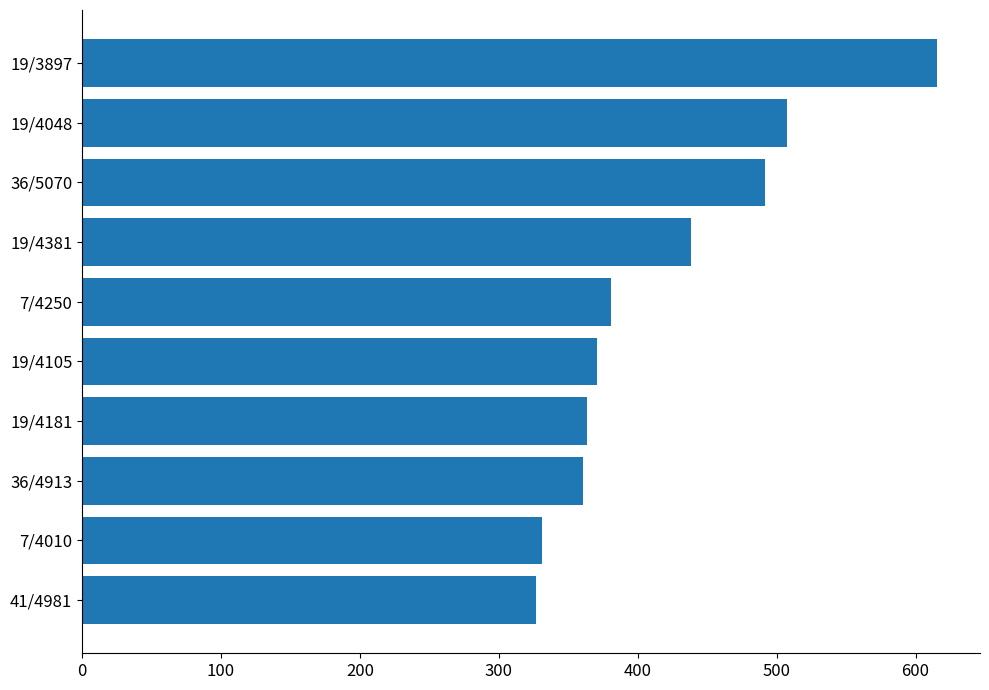

What is the greatest value displayed?

615.6